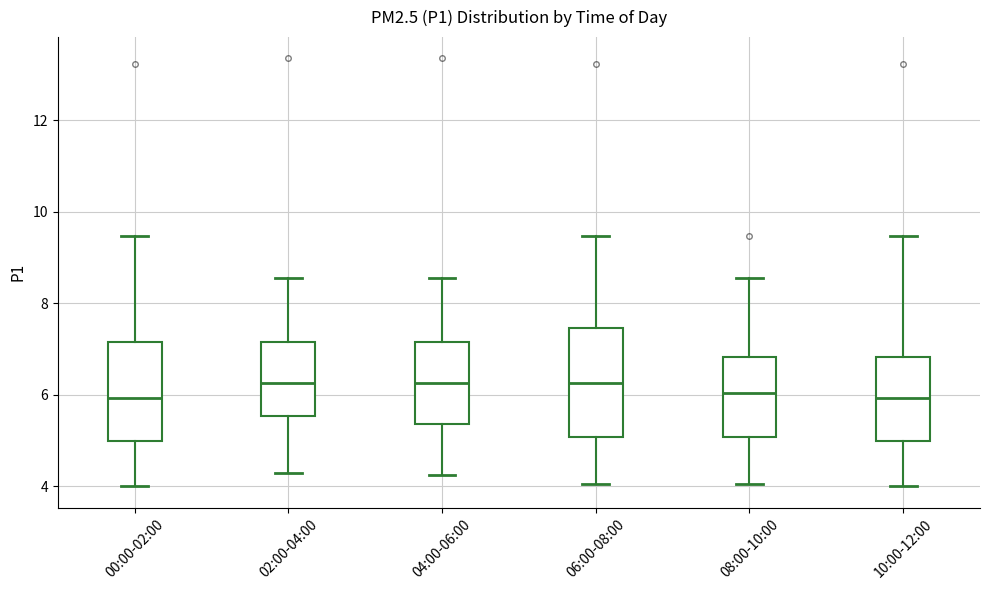

Where does the upper whisker of the box for 06:00-08:00 end on the y-axis? The values are not printed on the chart, so give them approximately, as read against the axis.

9.4